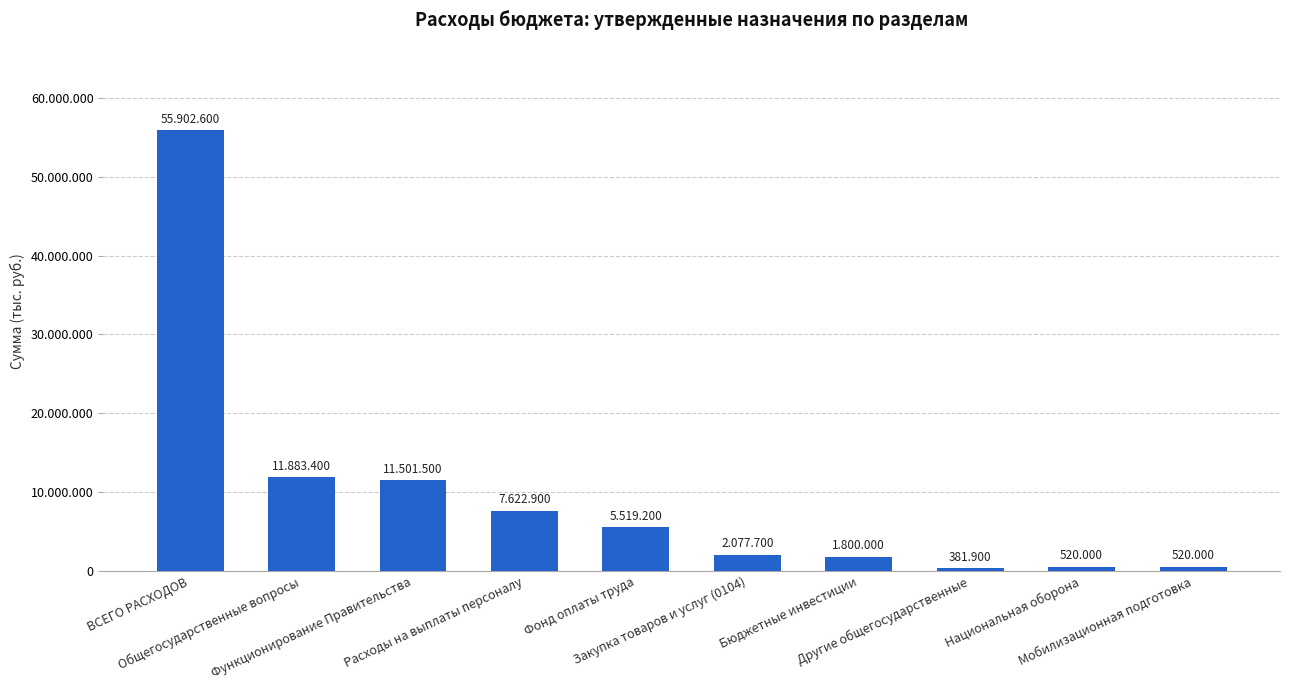

What is the greatest value displayed?

55902600